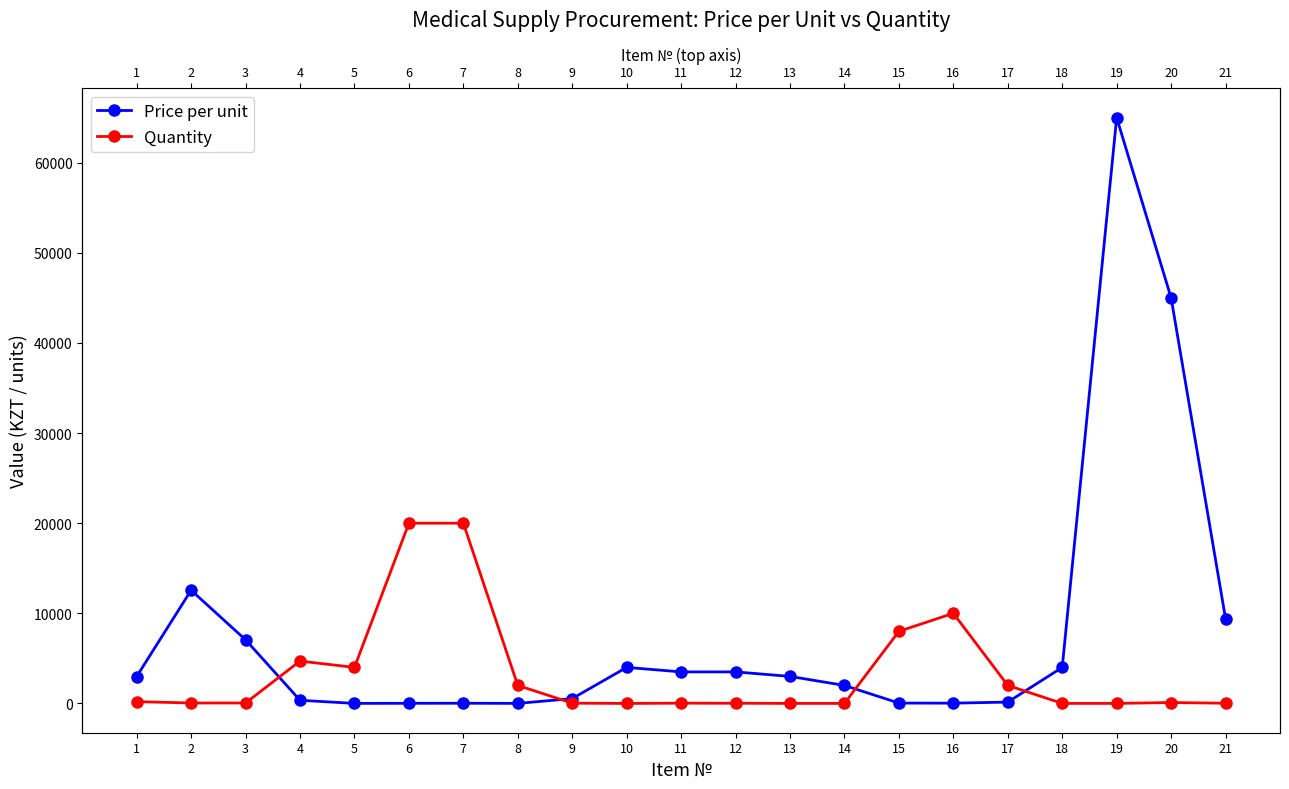

What is the lowest value of the Quantity series?

1.0